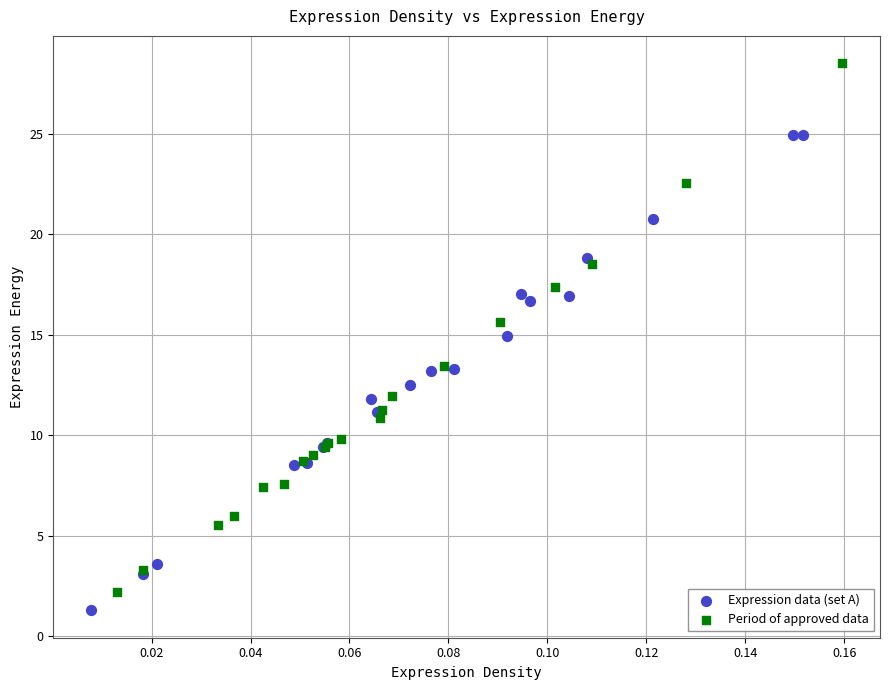

Which series contains the highest Y value?

Period of approved data